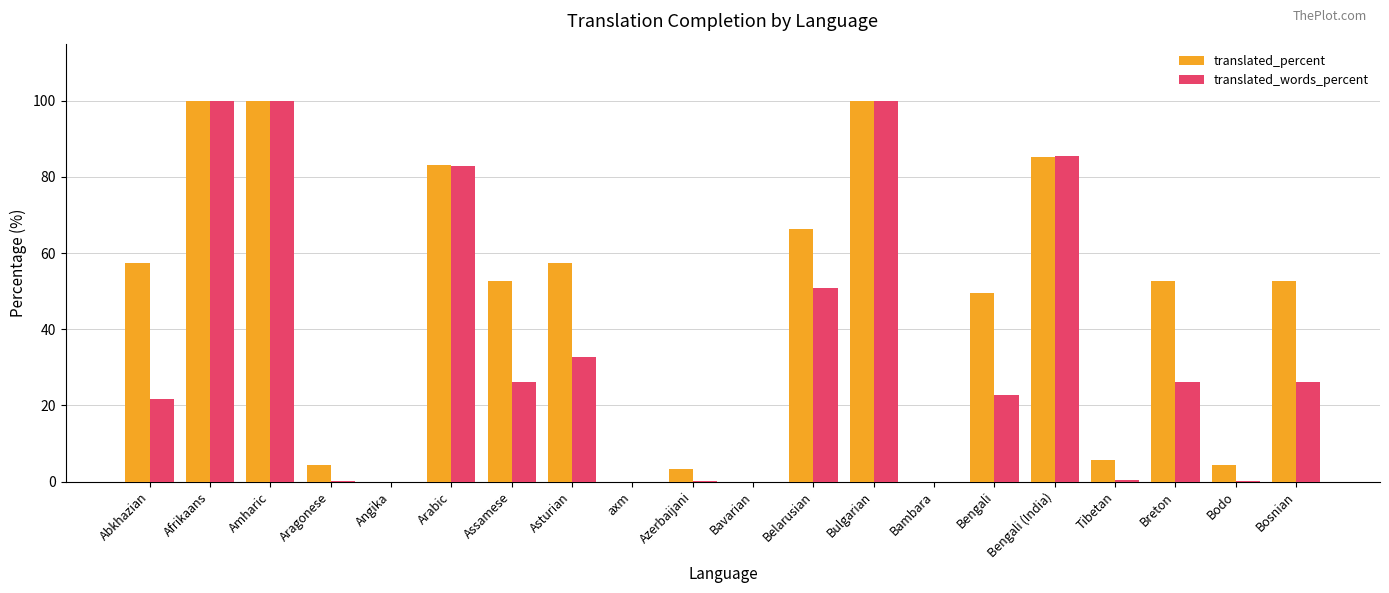

The translated_percent series shows 66.2 at Belarusian. True or false?

True